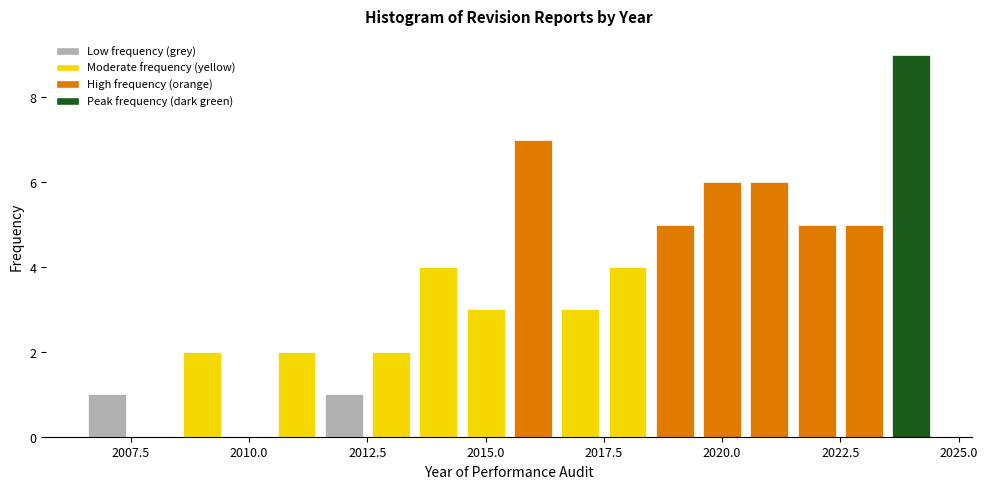

Around what value on the x-axis is the tallest bar? Give the approximate position of its centre, as read against the axis.

2024.0